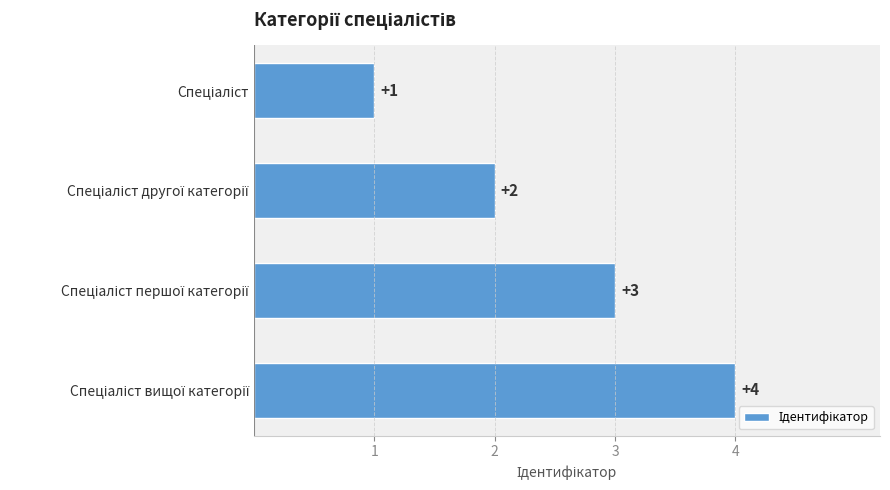

What is the value of the 1st bar from the top?

1